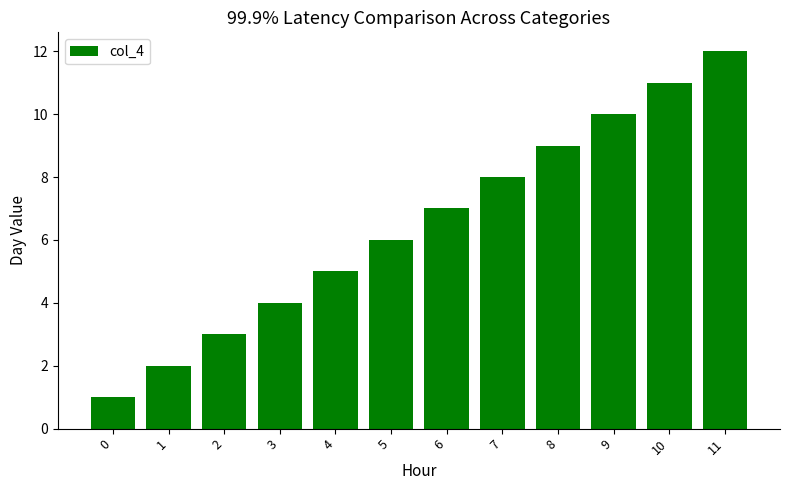

How many bars are there in total?

12